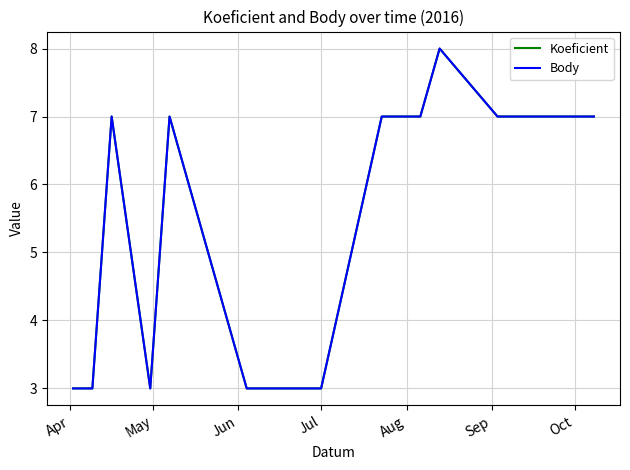

Which series has the widest spread of values?

Koeficient